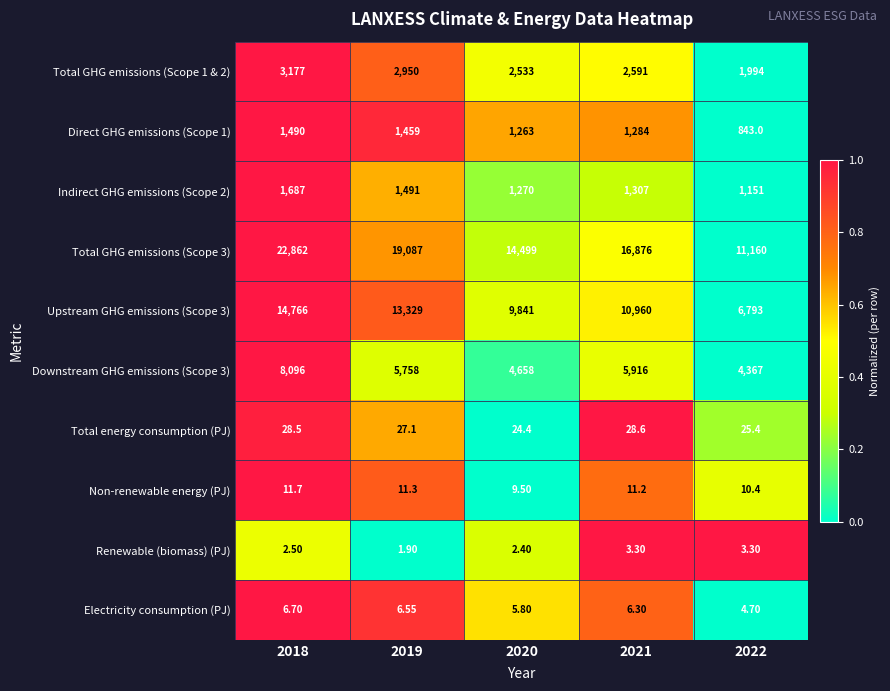

Is the value of Renewable (biomass) (PJ) at 2021 greater than the value of Direct GHG emissions (Scope 1) at 2019?

No